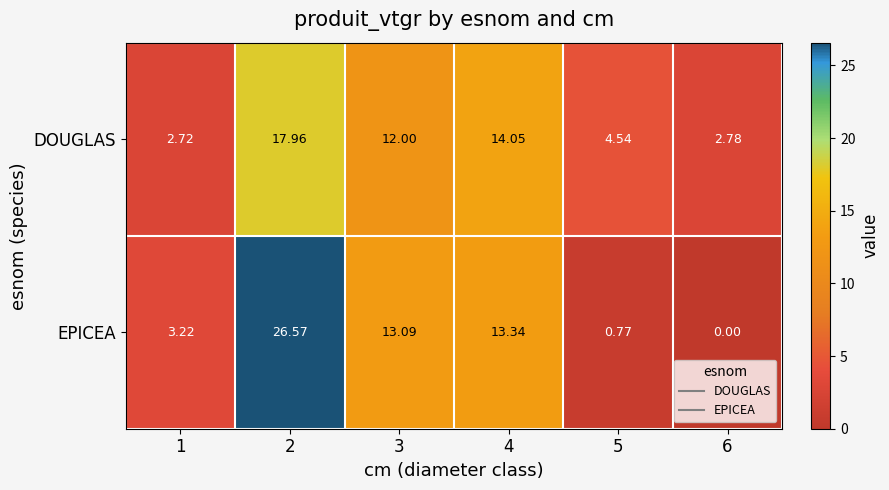

List the series in order of their overall mean, lowest first.

DOUGLAS, EPICEA